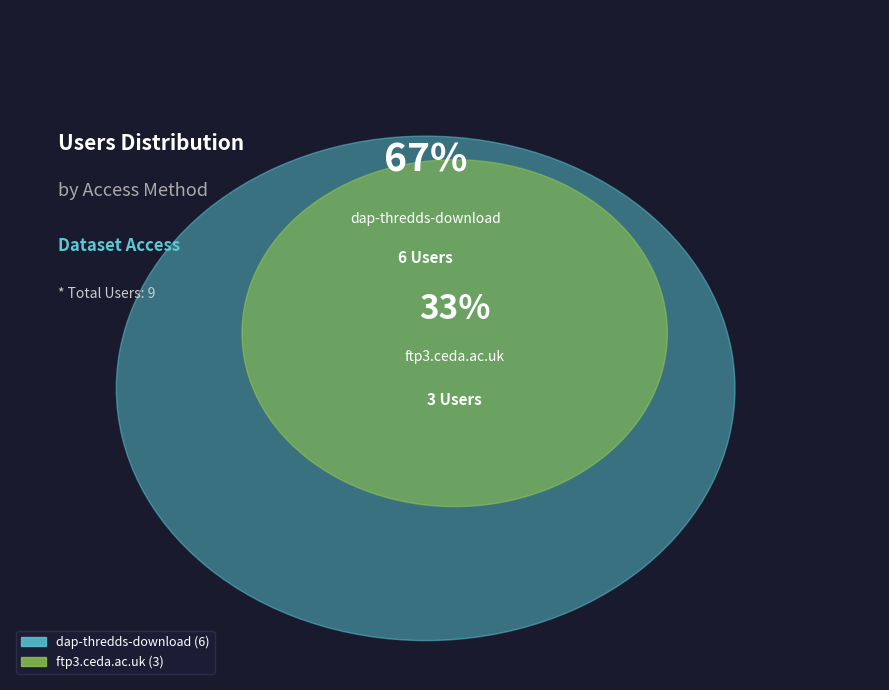

Which category accounts for the majority?

dap-thredds-download